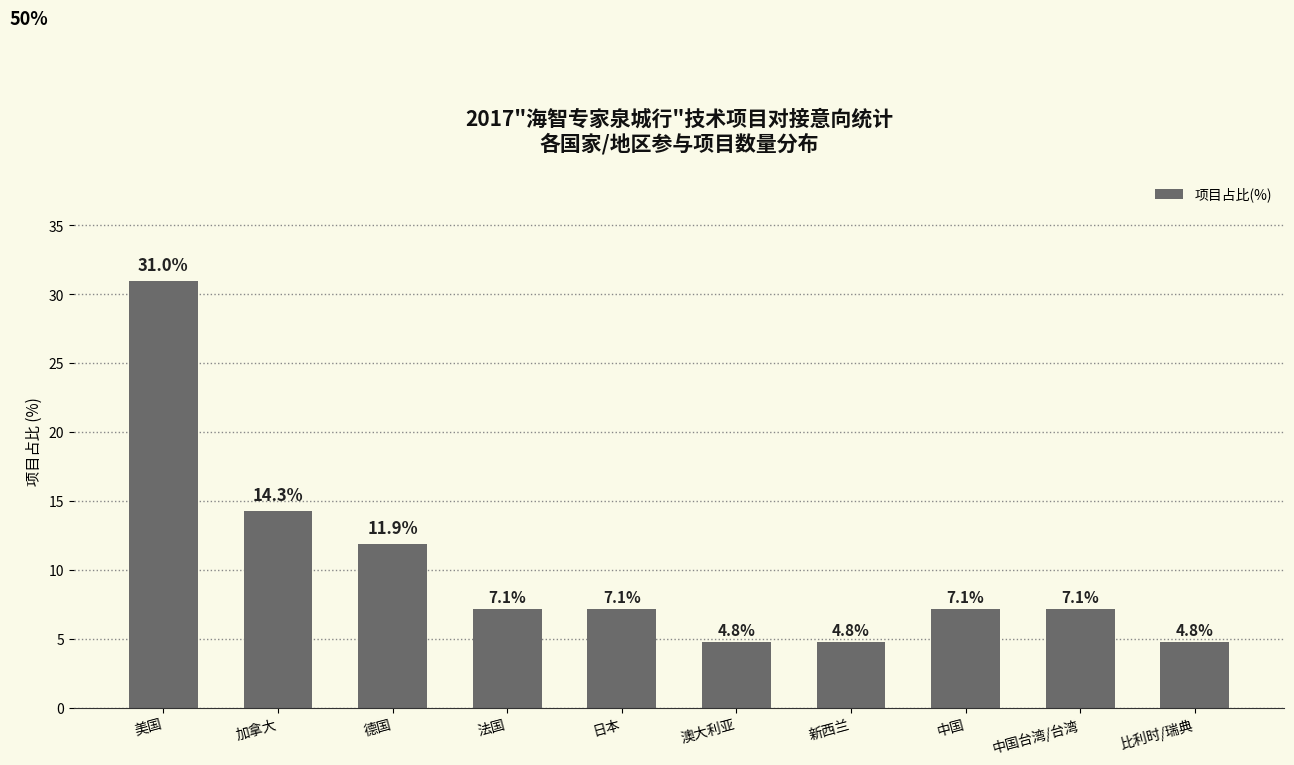

How many bars are there in total?

10